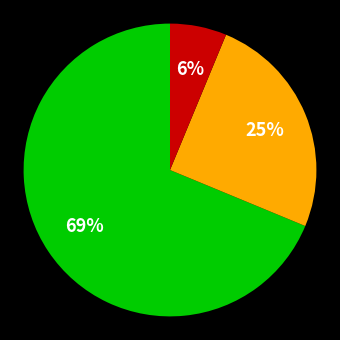

To the nearest percent, what is the average slice percentage?

33%